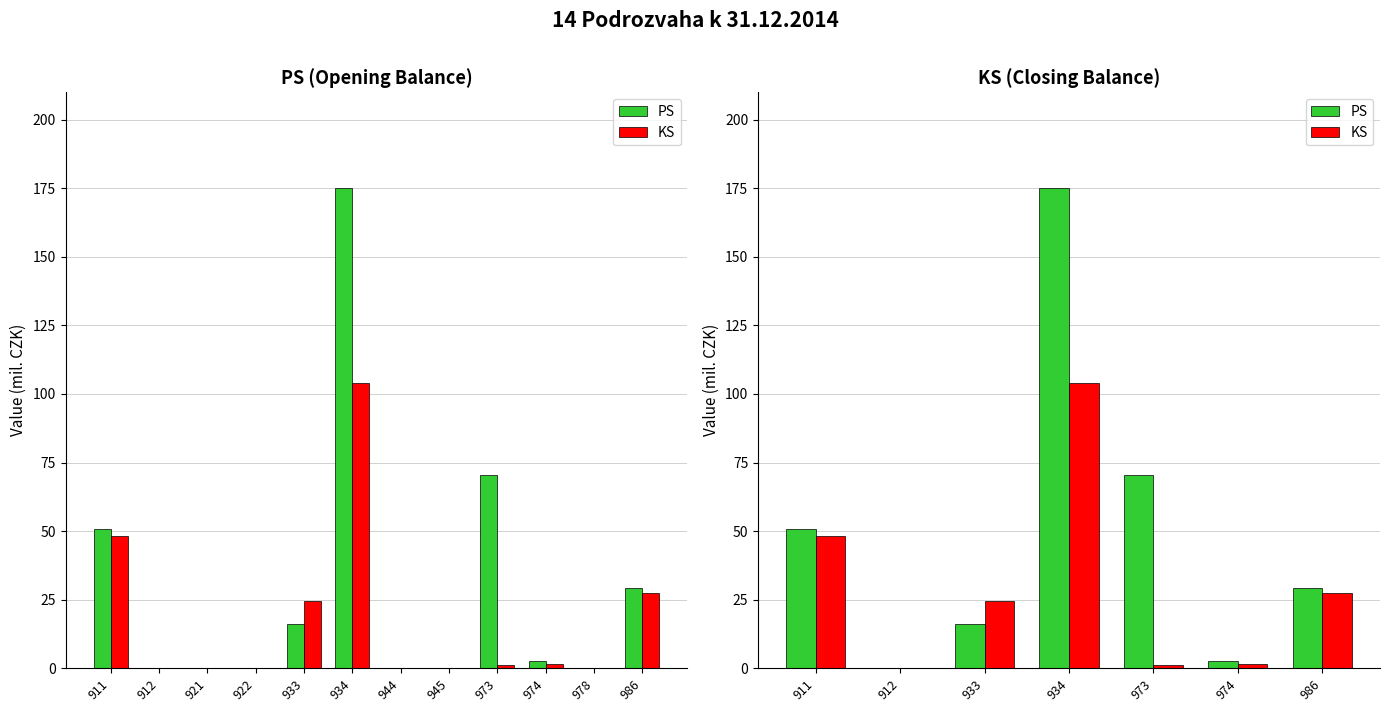

At which label does KS reach its minimum?

912